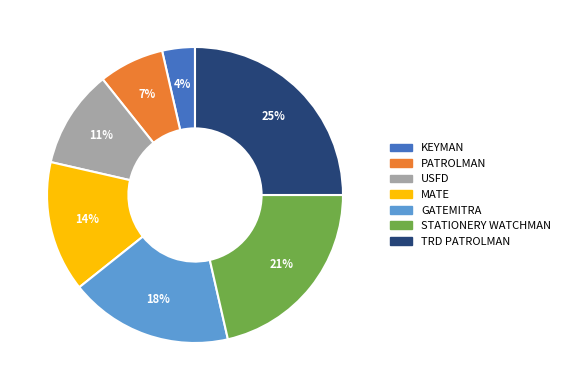

Which has a higher value, MATE or USFD?

MATE